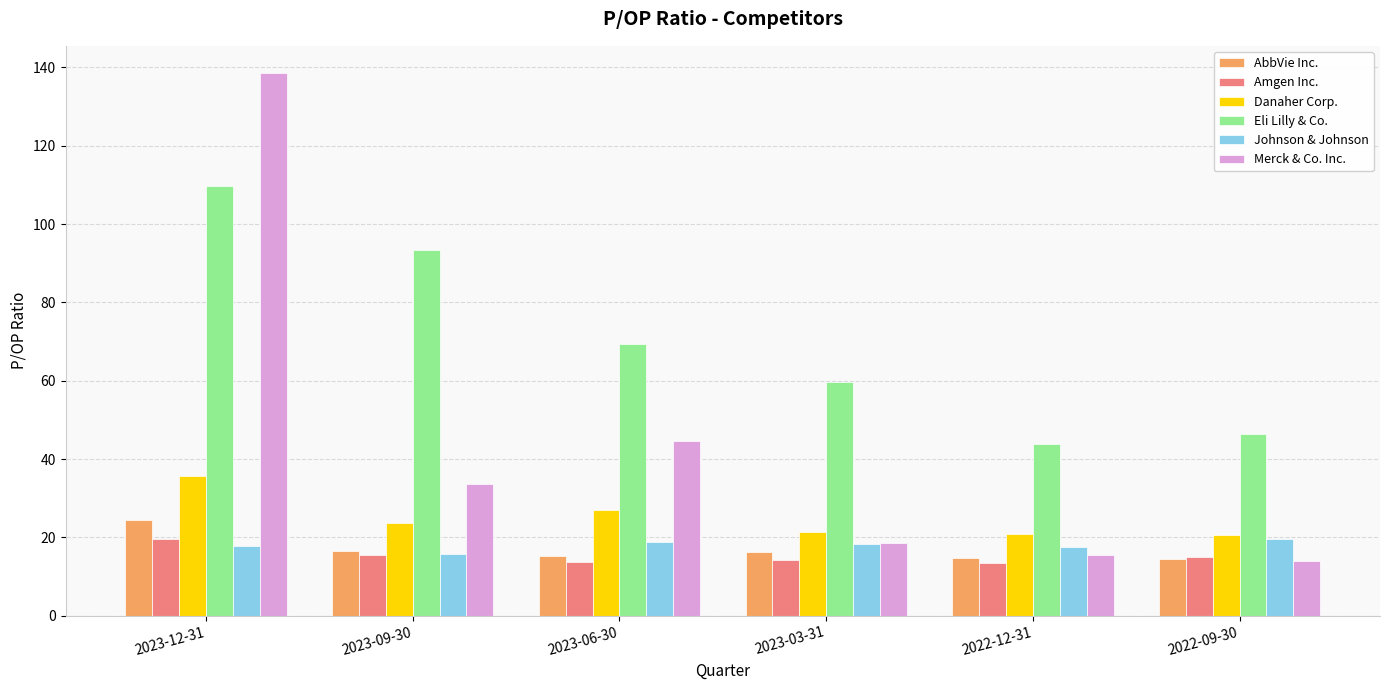

What is the sum of the Merck & Co. Inc. values at 2023-06-30 and 2022-09-30?

58.5